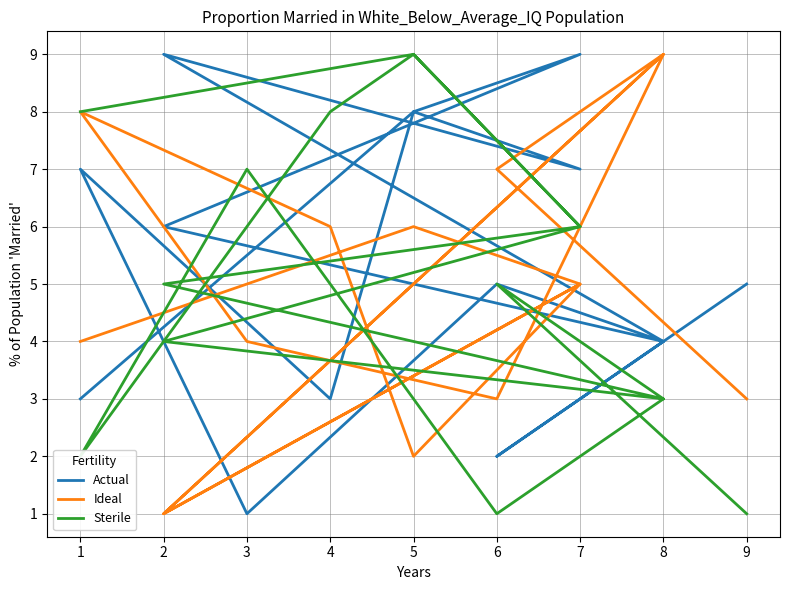

At how many categories does at least one series exceed 2?

15